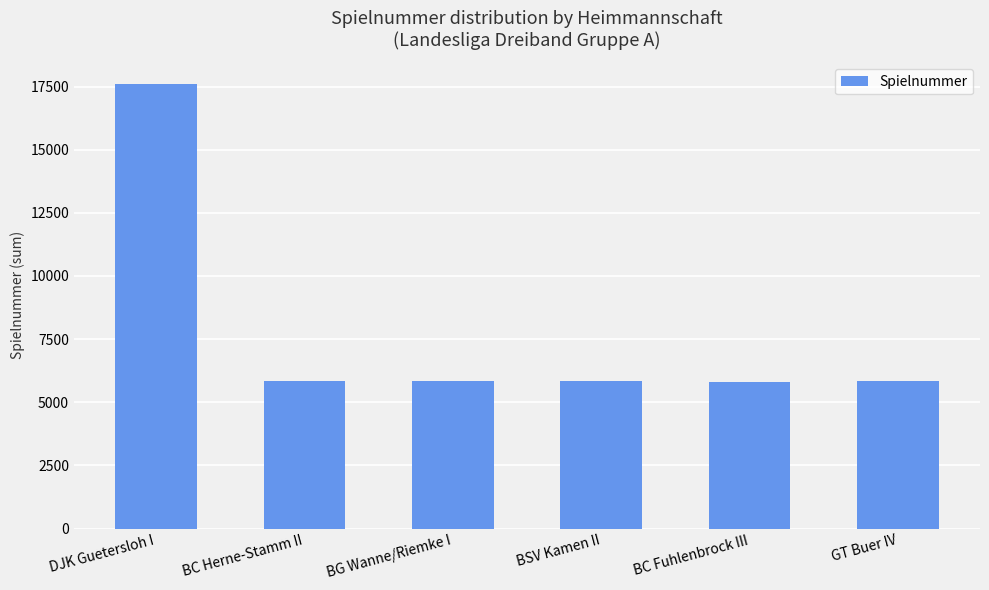

Are the bars grouped side by side (vs. stacked)?

No